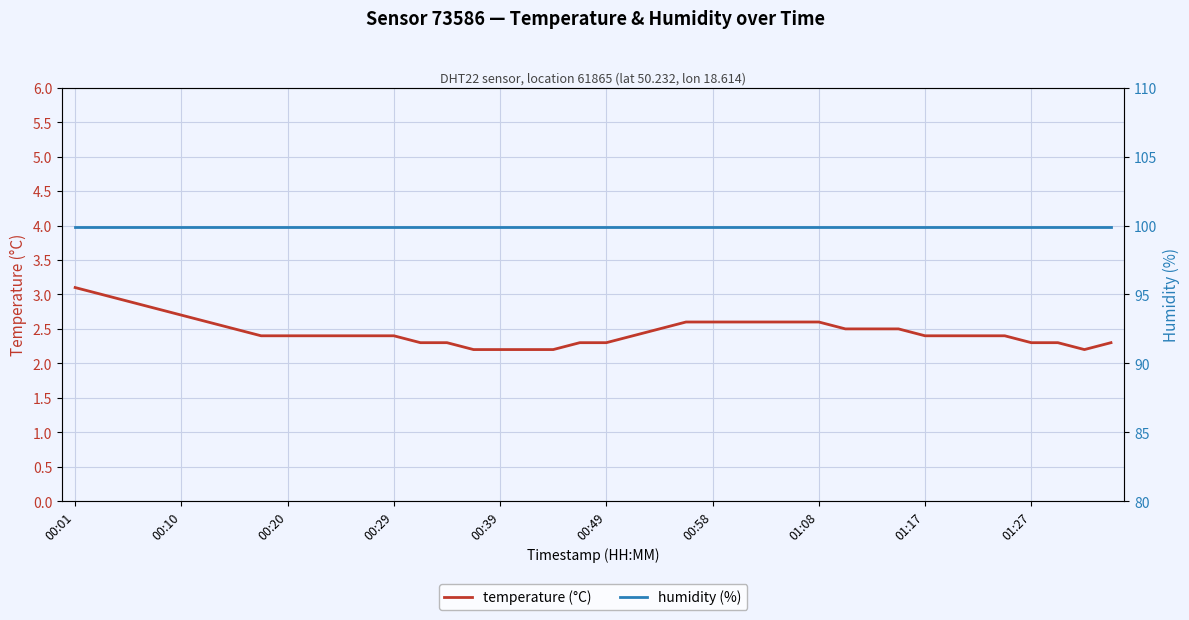

Does the chart display data point markers on the line(s)?

No